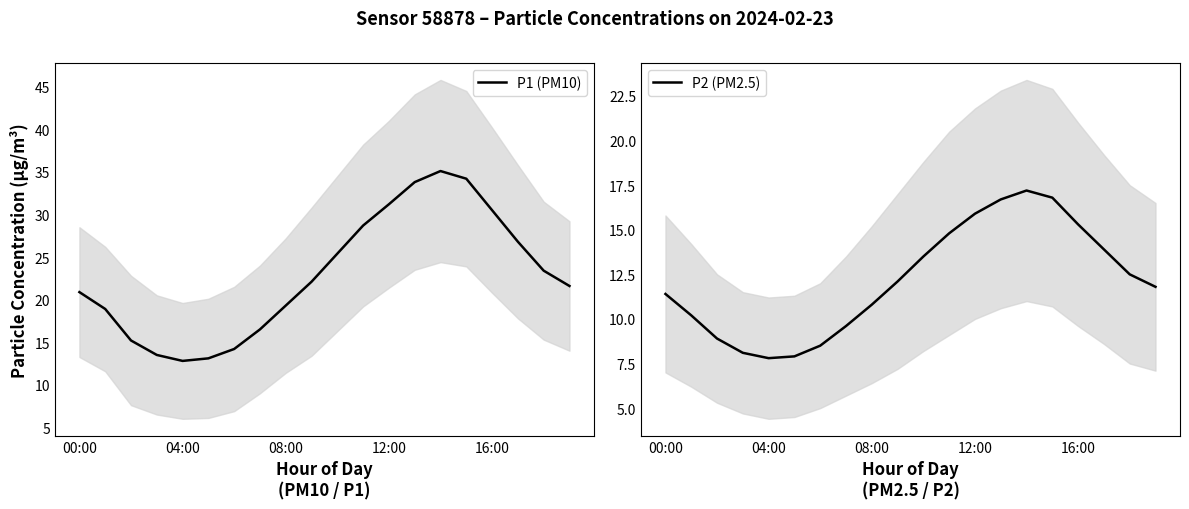

True or false: P1 (PM10) and P2 (PM2.5) intersect in this chart.

False